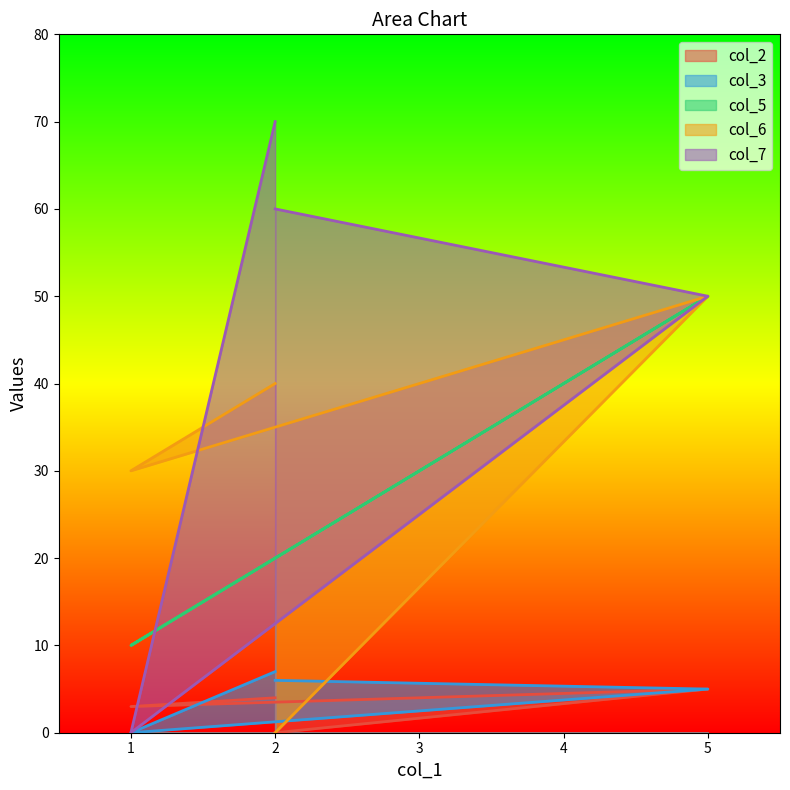

How many times do col_3 and col_6 cross each other?

1